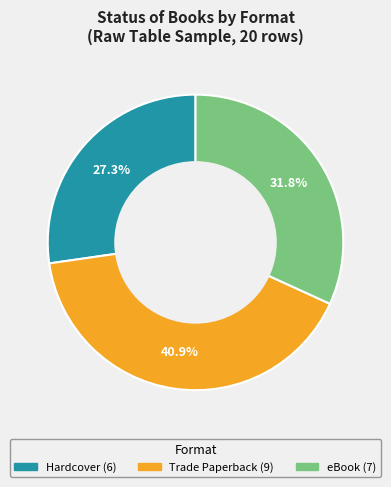

Does Hardcover (6) account for over 50% of the chart?

No